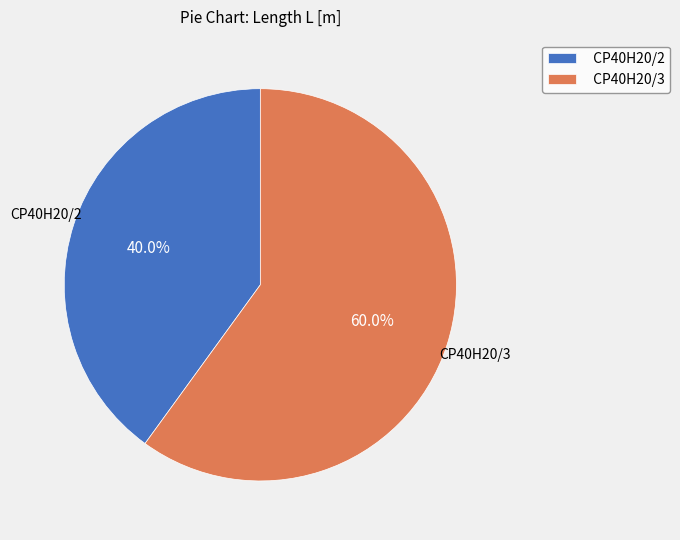

To the nearest percent, what is the difference between the largest and smallest slice percentages?

20%